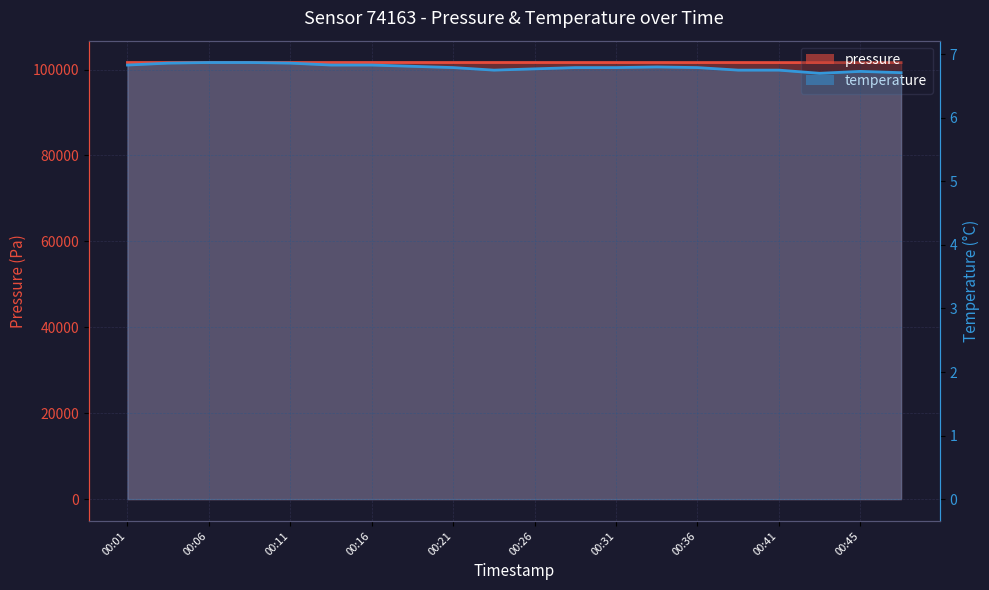

List the labels in order of temperature value, largest first.

00:06, 00:08, 00:04, 00:11, 00:01, 00:13, 00:16, 00:18, 00:33, 00:21, 00:28, 00:31, 00:36, 00:26, 00:23, 00:38, 00:41, 00:45, 00:48, 00:43